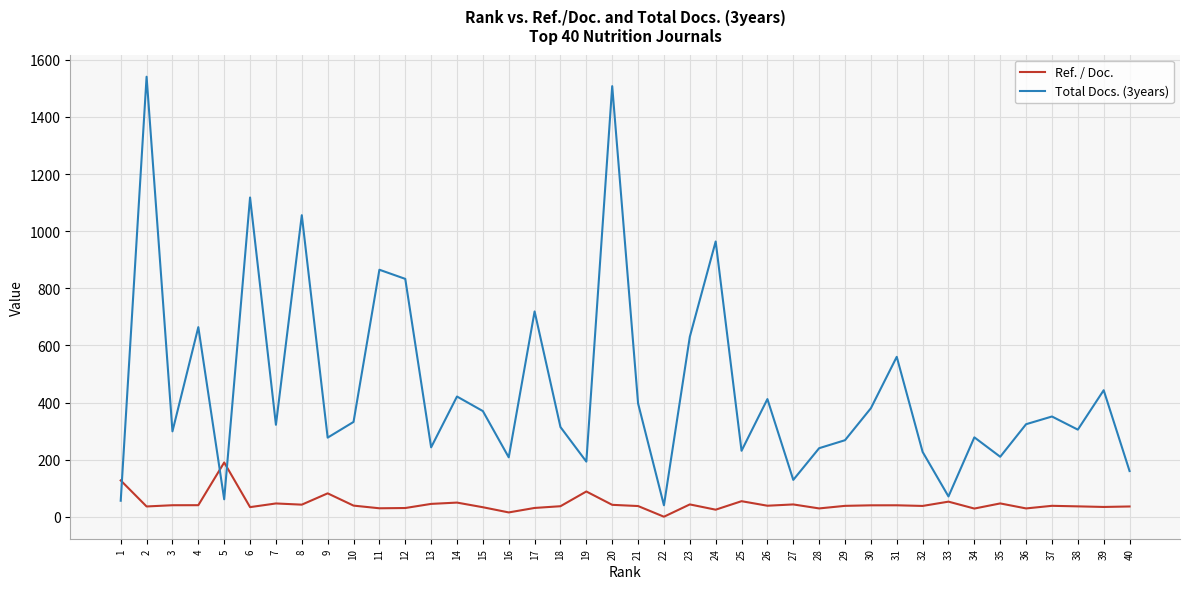

What is the sum of all Total Docs. (3years) values?

18020.0